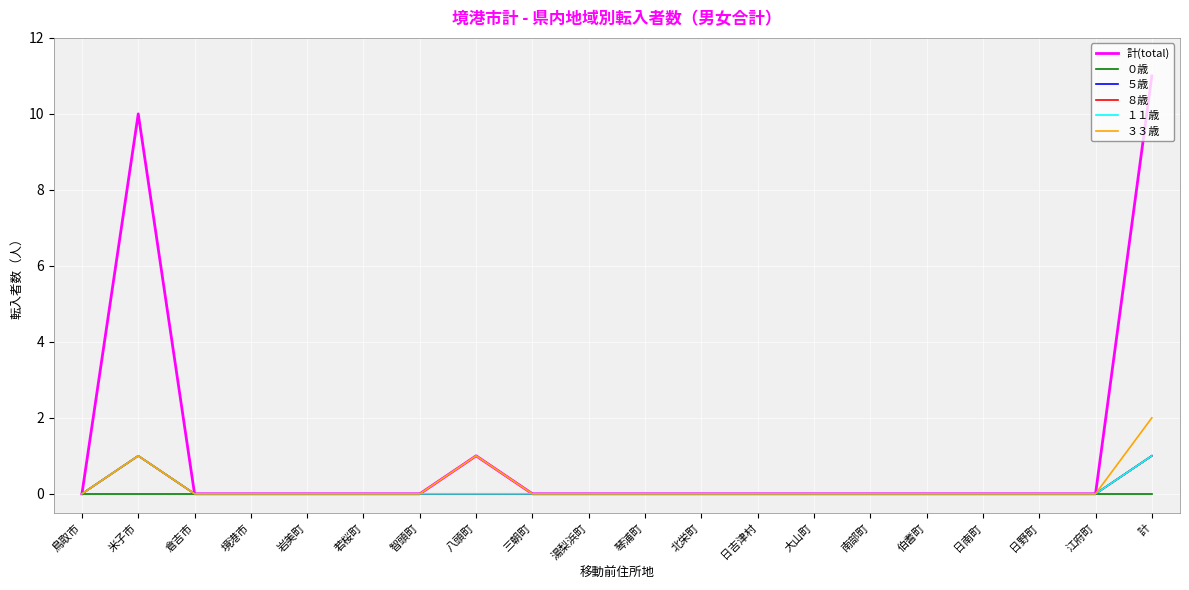

How many lines are shown in the chart?

6